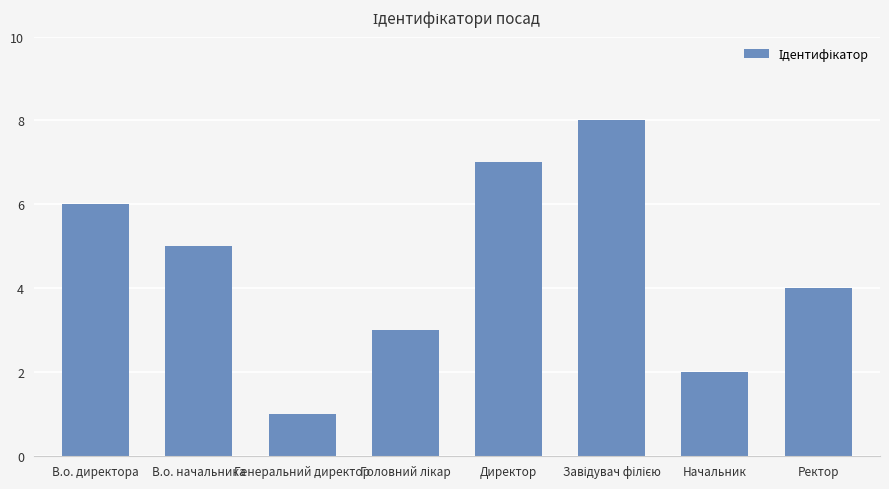

Are the bars horizontal?

No